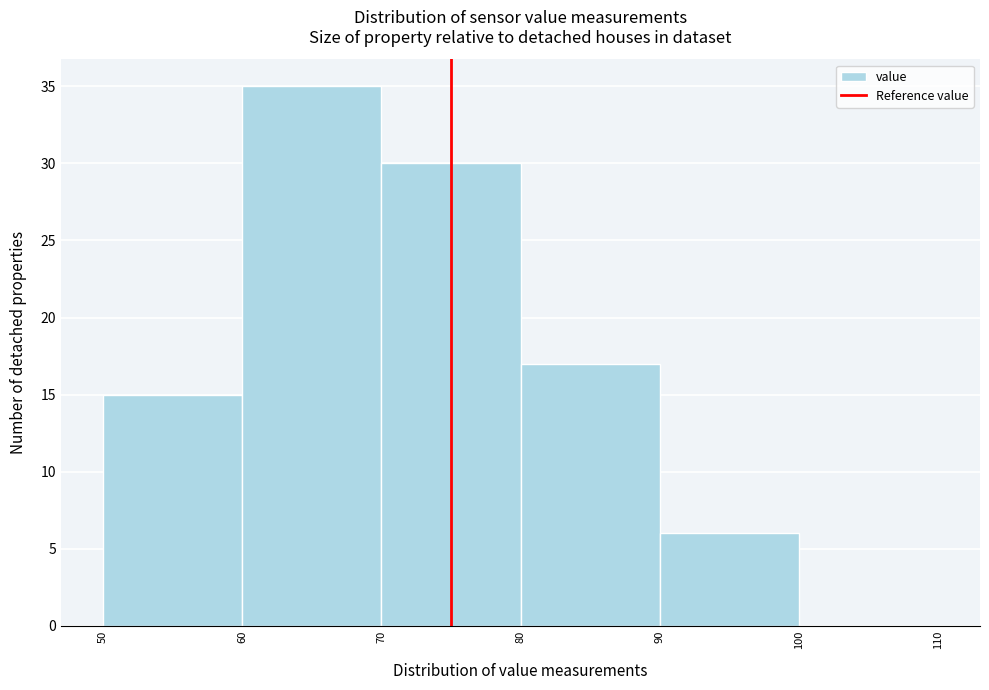

Reading left to right, transcribe this chart: for each bar, give the range it covers on the x-axis and its height. The values are not printed on the chart, so give them approximately, as read against the axis.

50 to 60: 15
60 to 70: 35
70 to 80: 30
80 to 90: 17
90 to 100: 6
100 to 110: 0